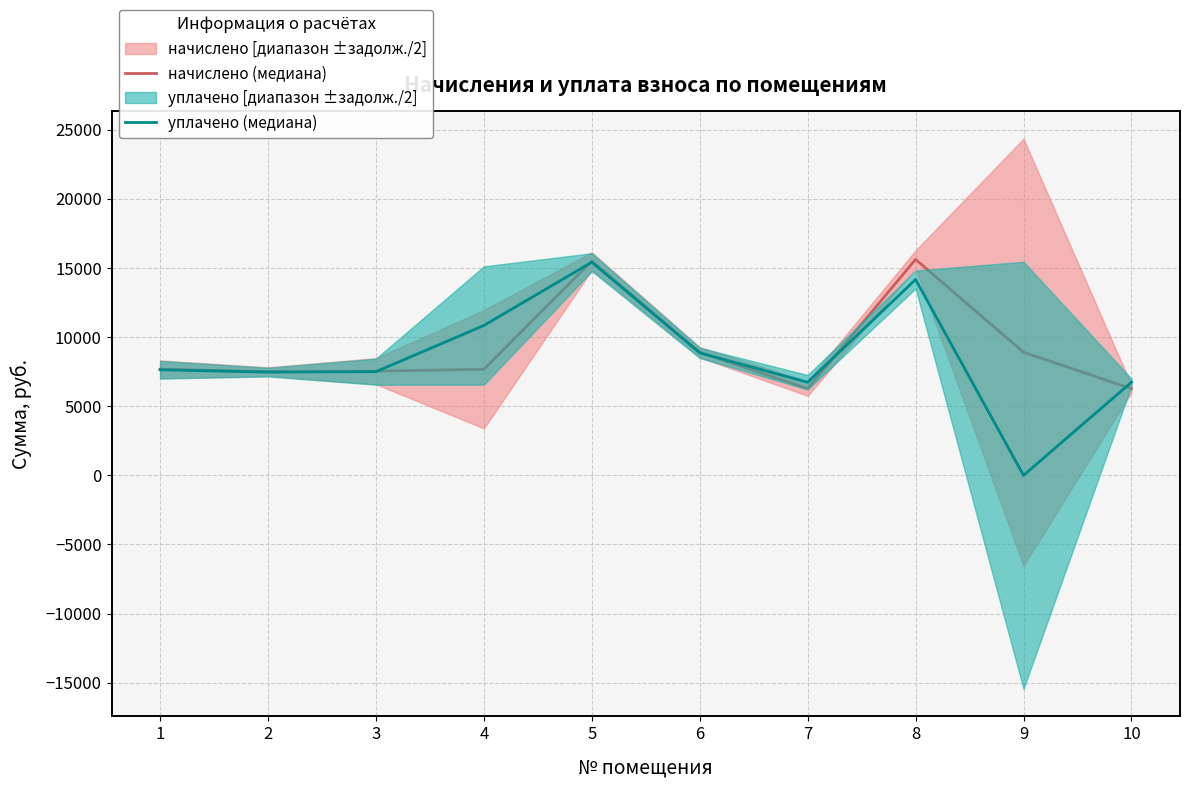

What is the difference between the highest and lowest values at 6?

43.0